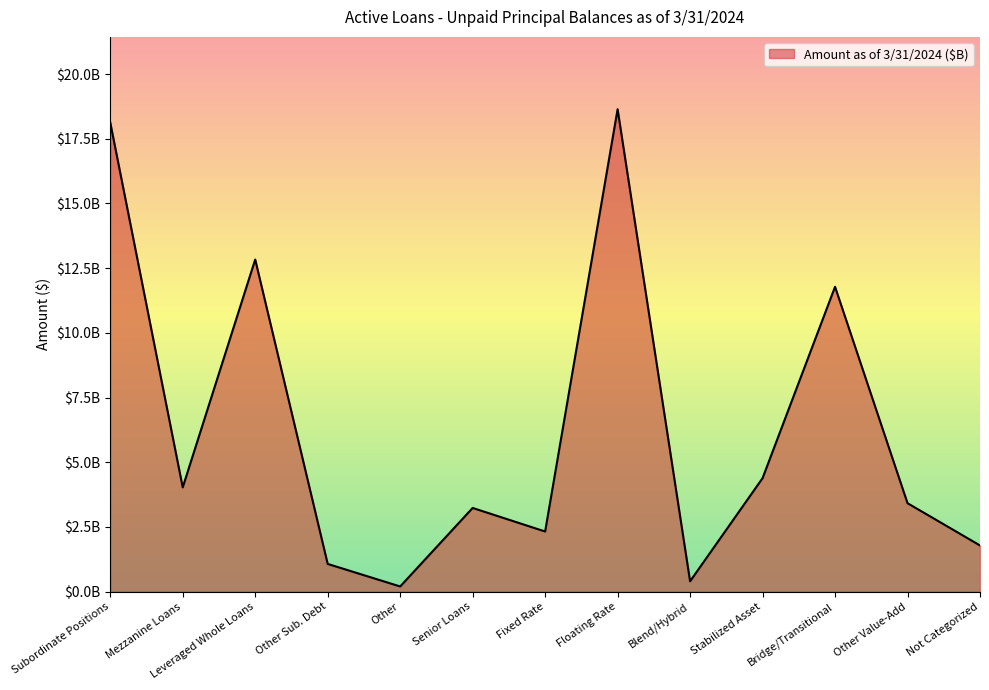

Is this an area chart (filled region under the line)?

Yes